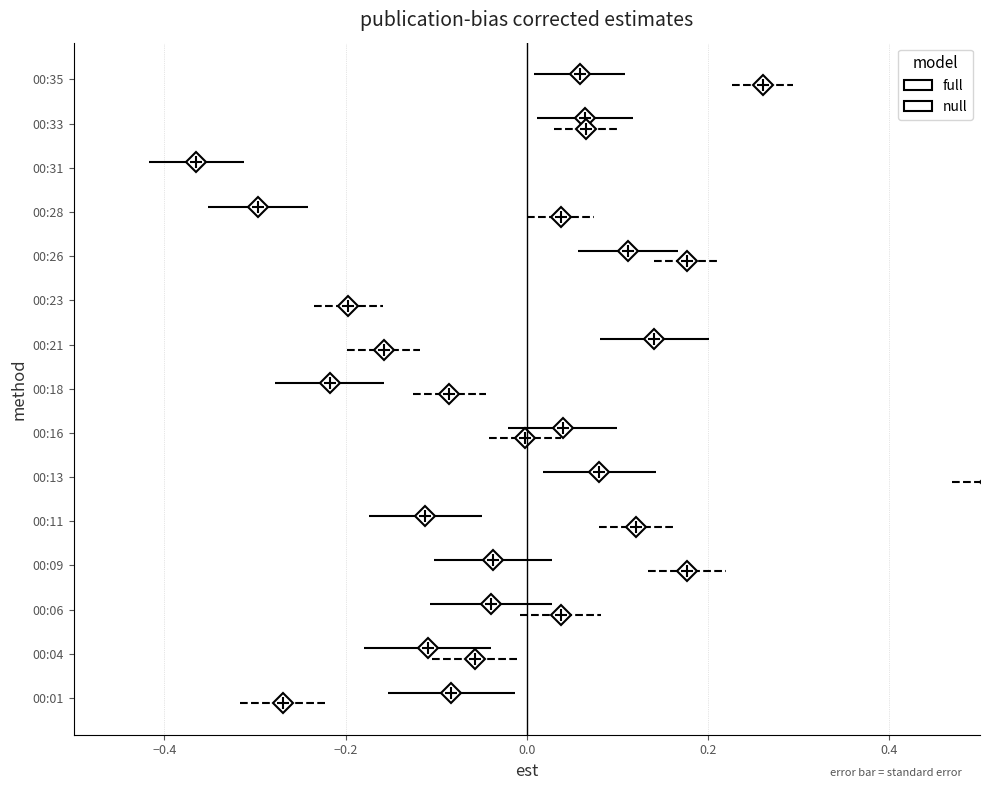

List the series in order of their peak value, highest first.

full, null